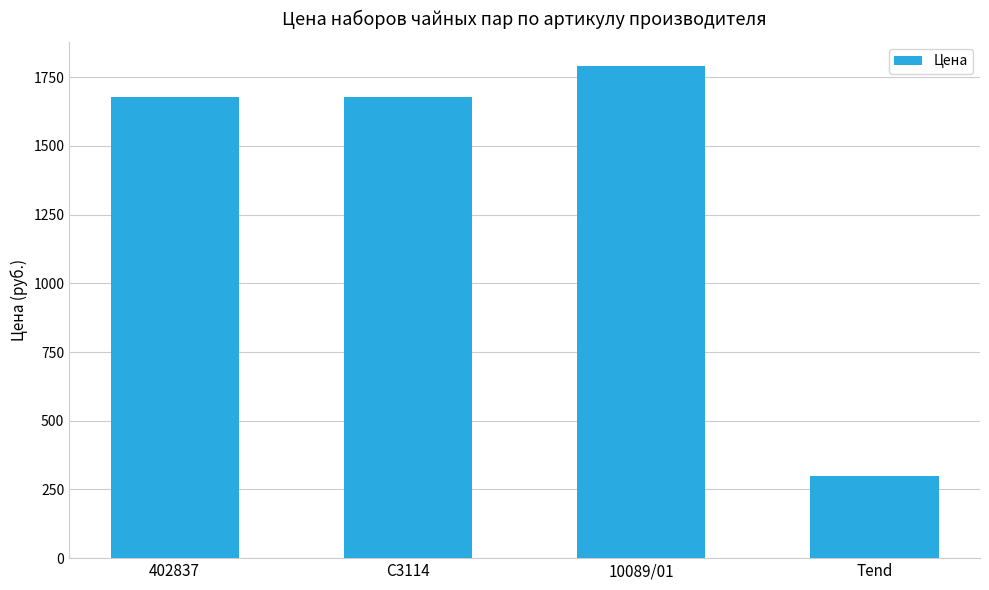

What is the label of the 3rd bar from the left?

10089/01